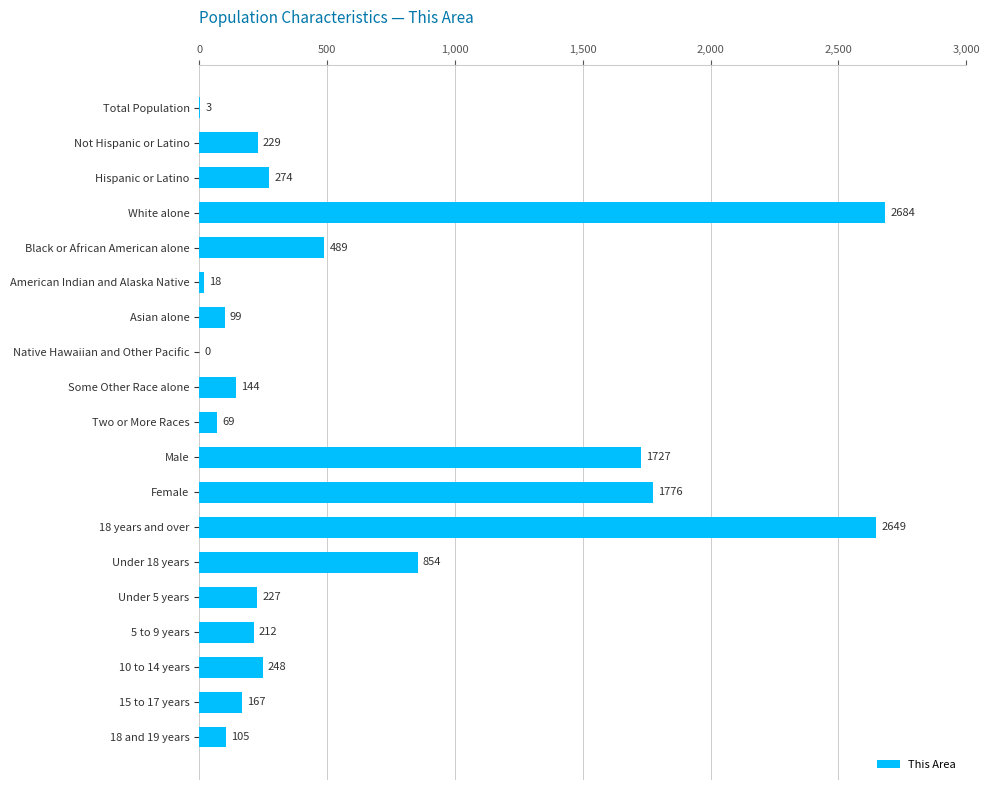

Is it true that the value at Native Hawaiian and Other Pacific is 0?

True